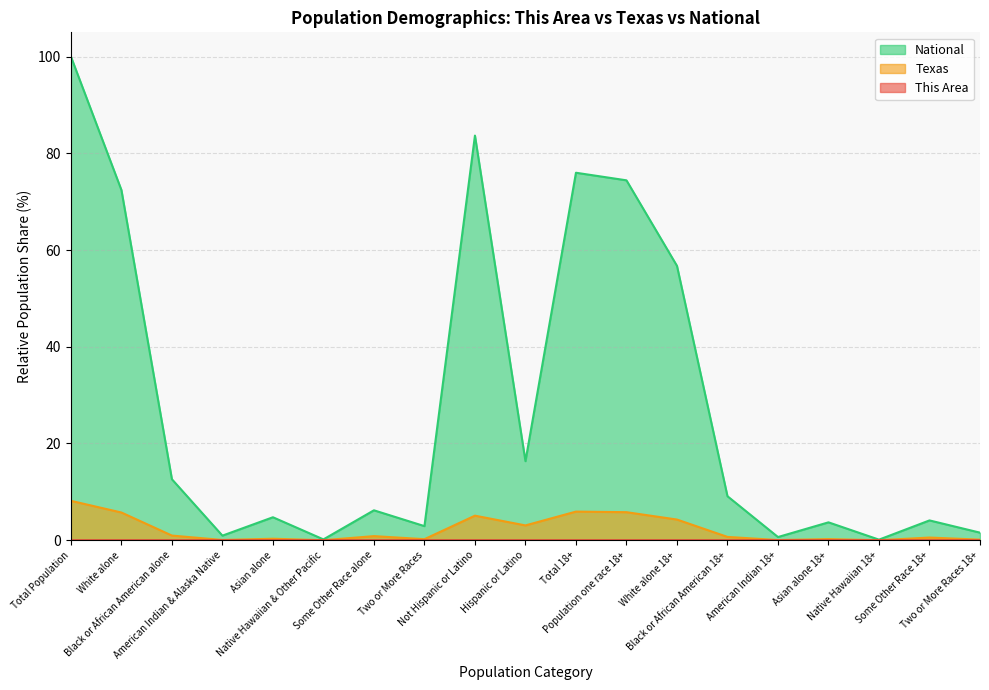

Rank the series at White alone from highest to lowest value.

National, Texas, This Area